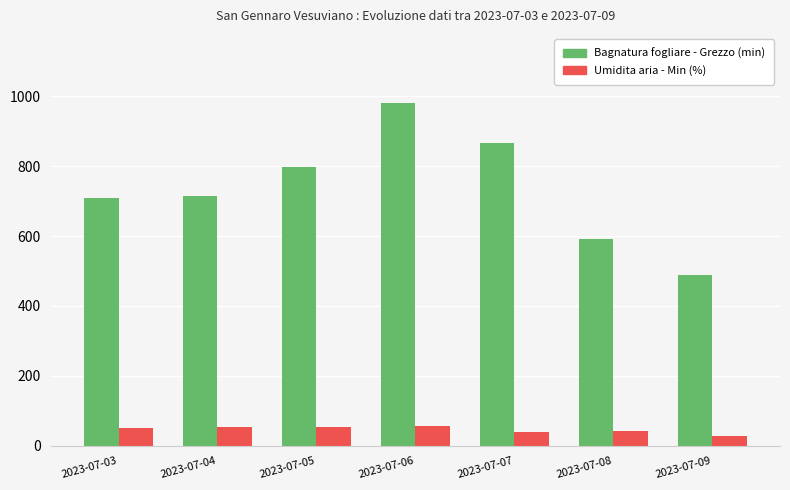

The value of Umidita aria - Min (%) at 2023-07-04 is 53.0. True or false?

True